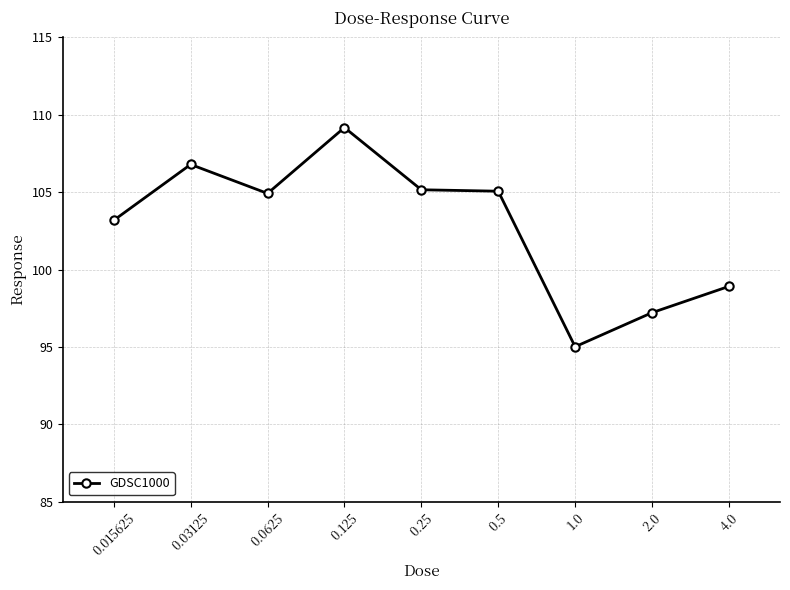

At which category does the data reach its first local valley?

0.0625